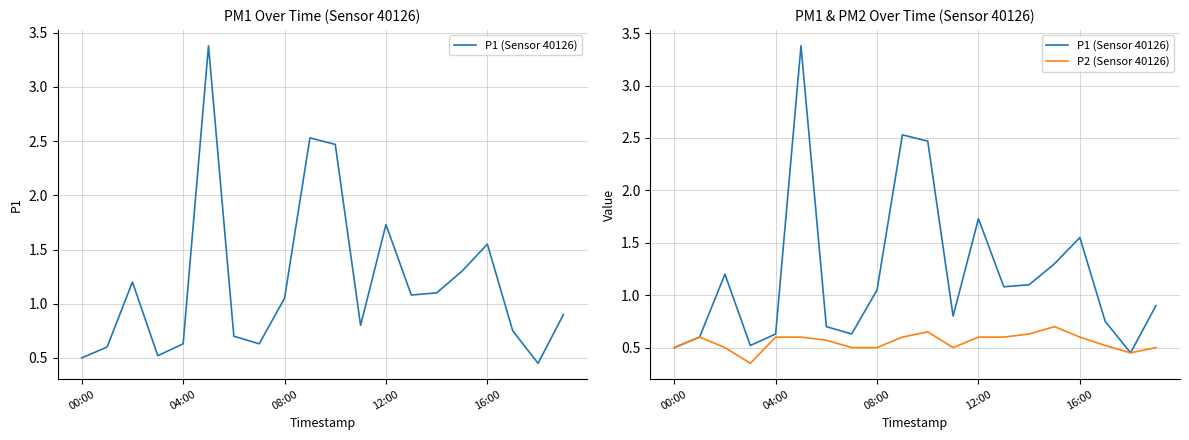

What is the average value of the P1 (Sensor 40126) series?

1.2